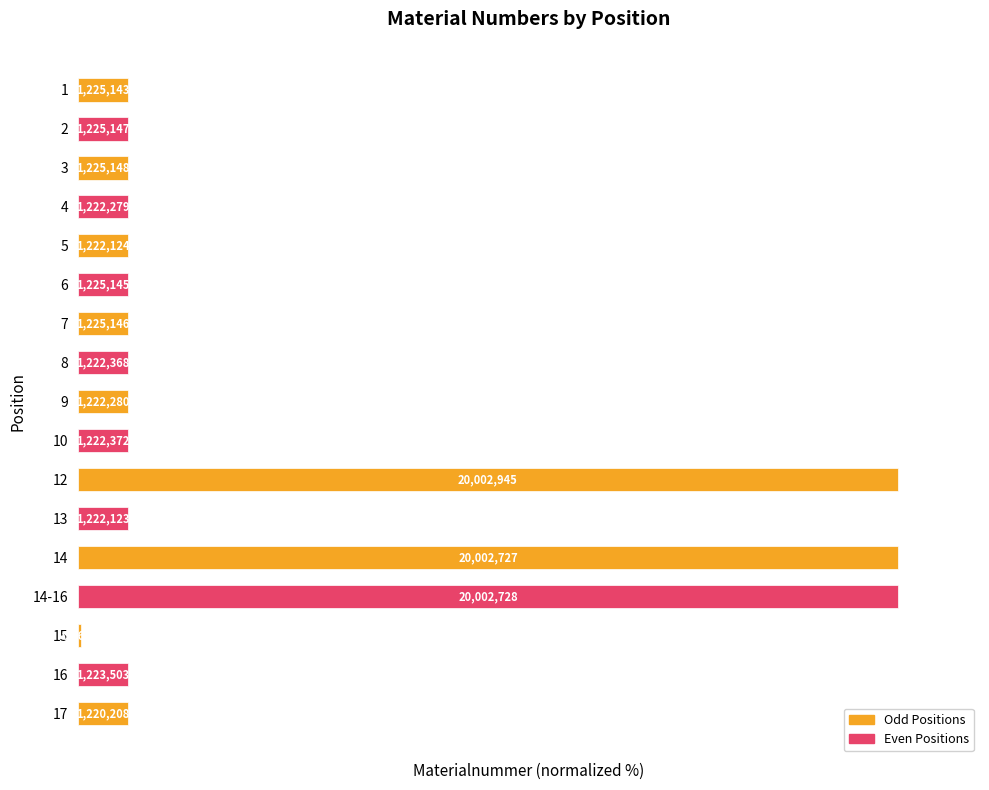

Does the chart contain any negative values?

No